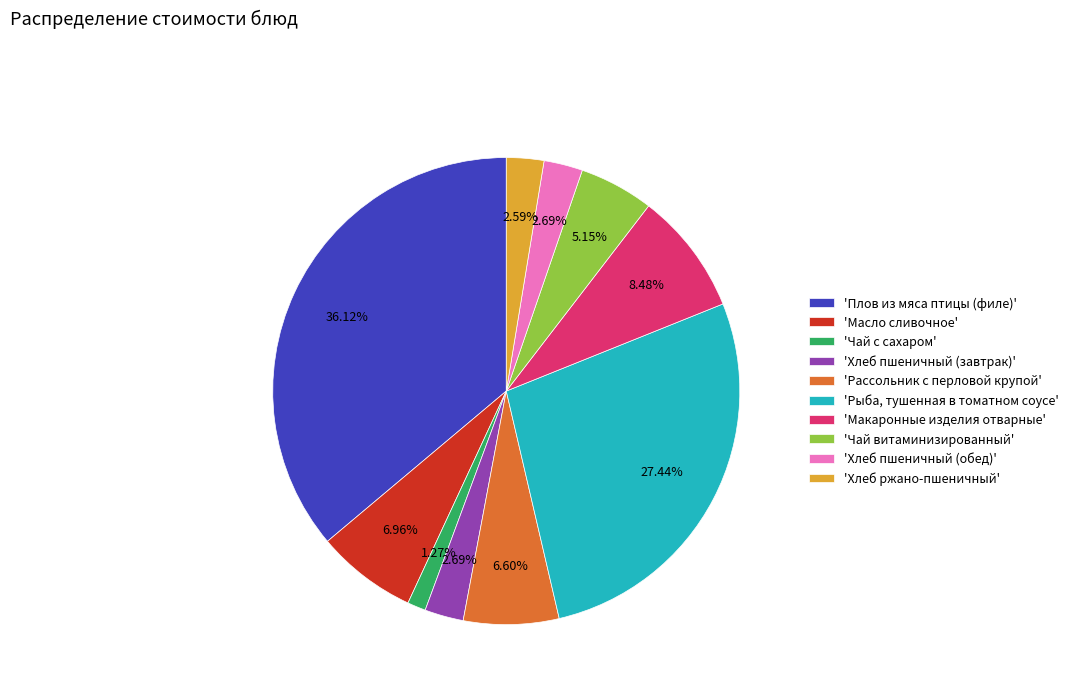

Is the sum of 'Хлеб пшеничный (завтрак)' and 'Хлеб ржано-пшеничный' greater than half?

No